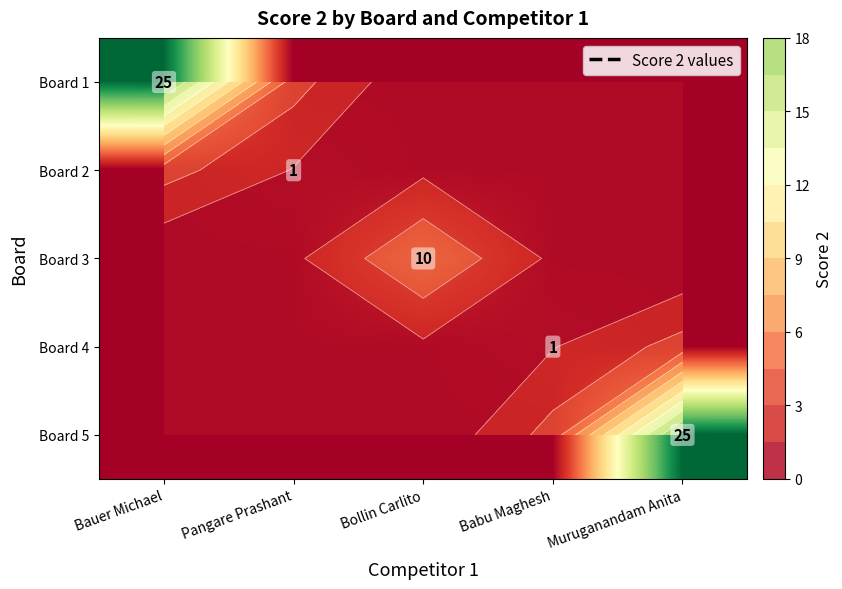

Between Muruganandam Anita and Pangare Prashant, which is larger?

Muruganandam Anita